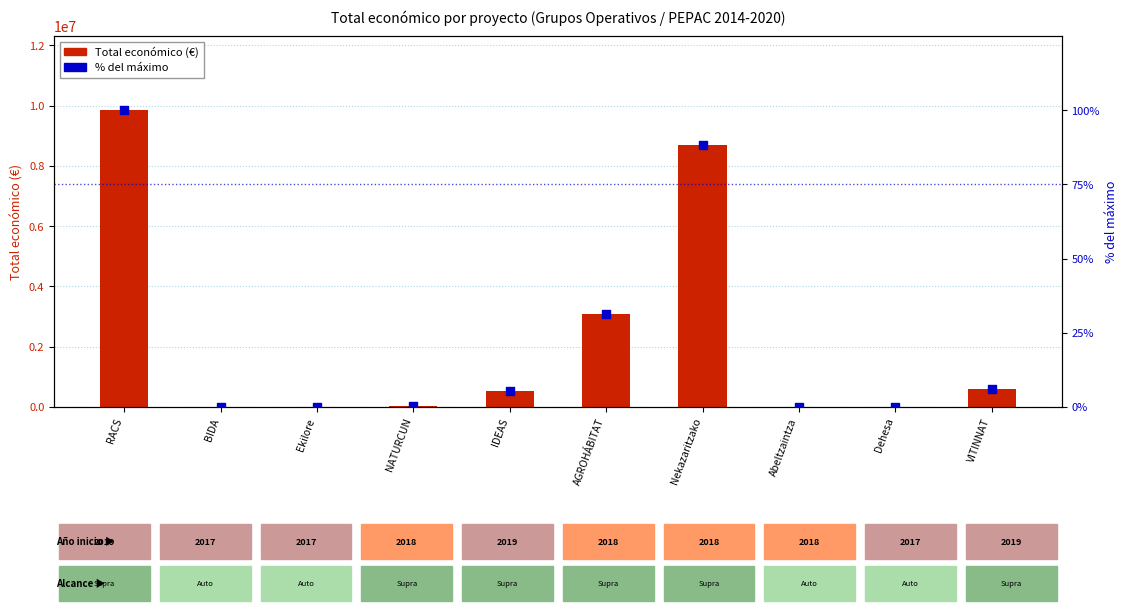

What is the total value across all series at Abeltzaintza?

9573.1